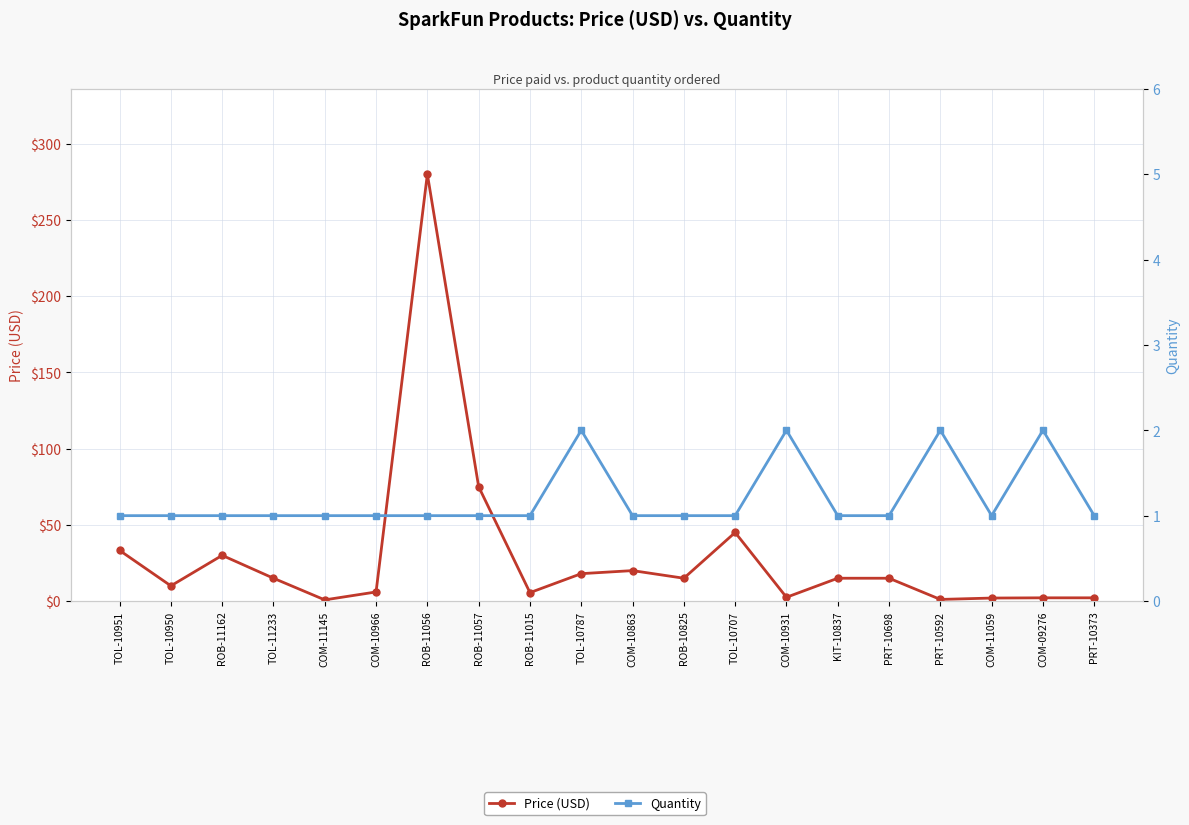

What is the value of the Quantity point at the 11th from the left?

1.0